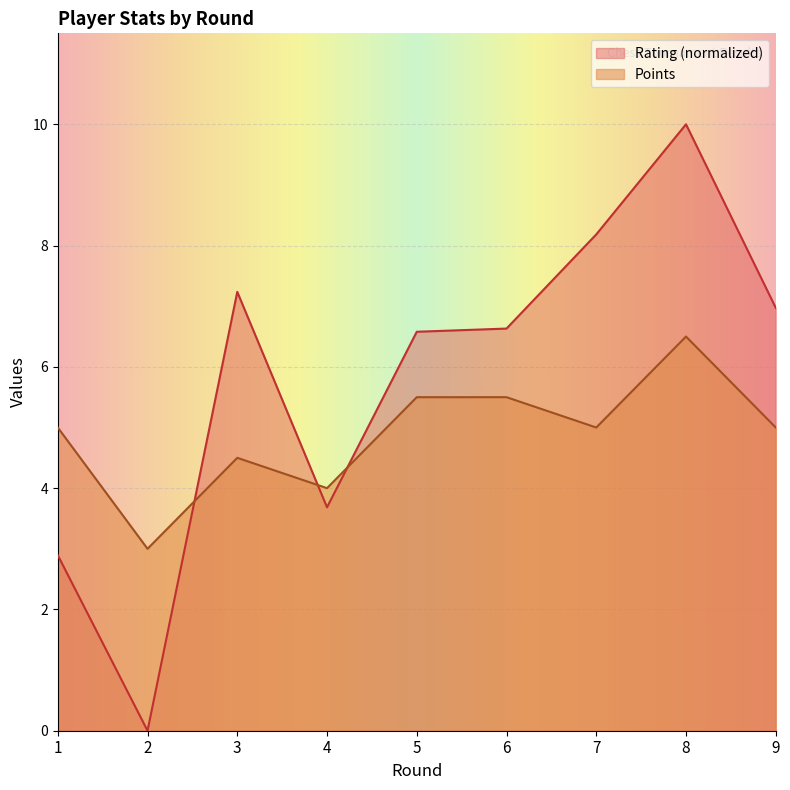

How many interior local peaks does the Points series have?

2